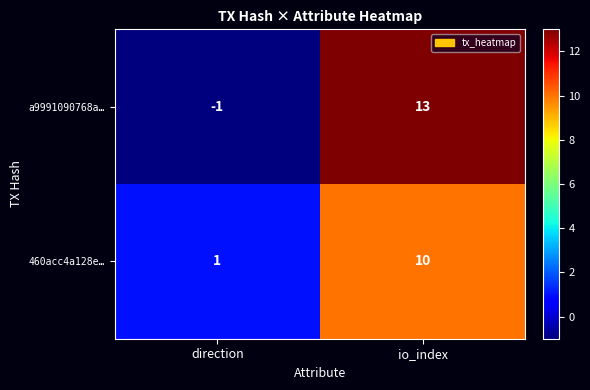

What is the average value of the a9991090768a… series?

6